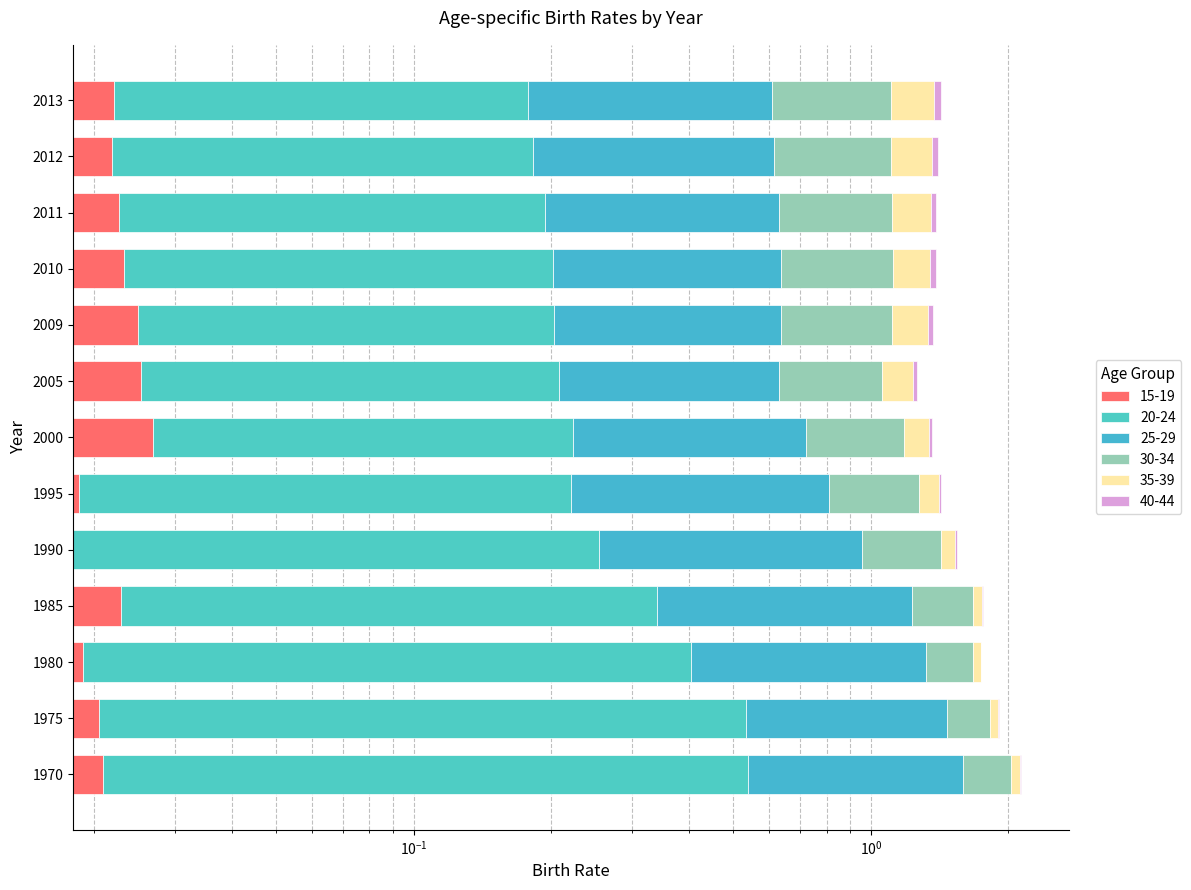

At 1975, list the series in order from smallest to largest.

40-44, 15-19, 35-39, 30-34, 20-24, 25-29